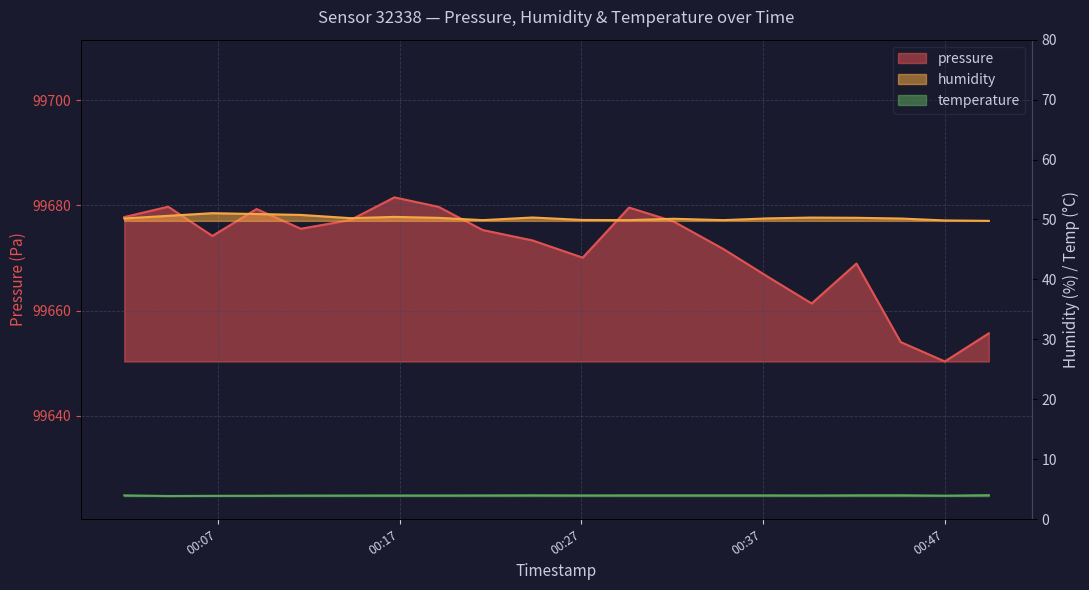

Which series has the largest total across all categories?

pressure